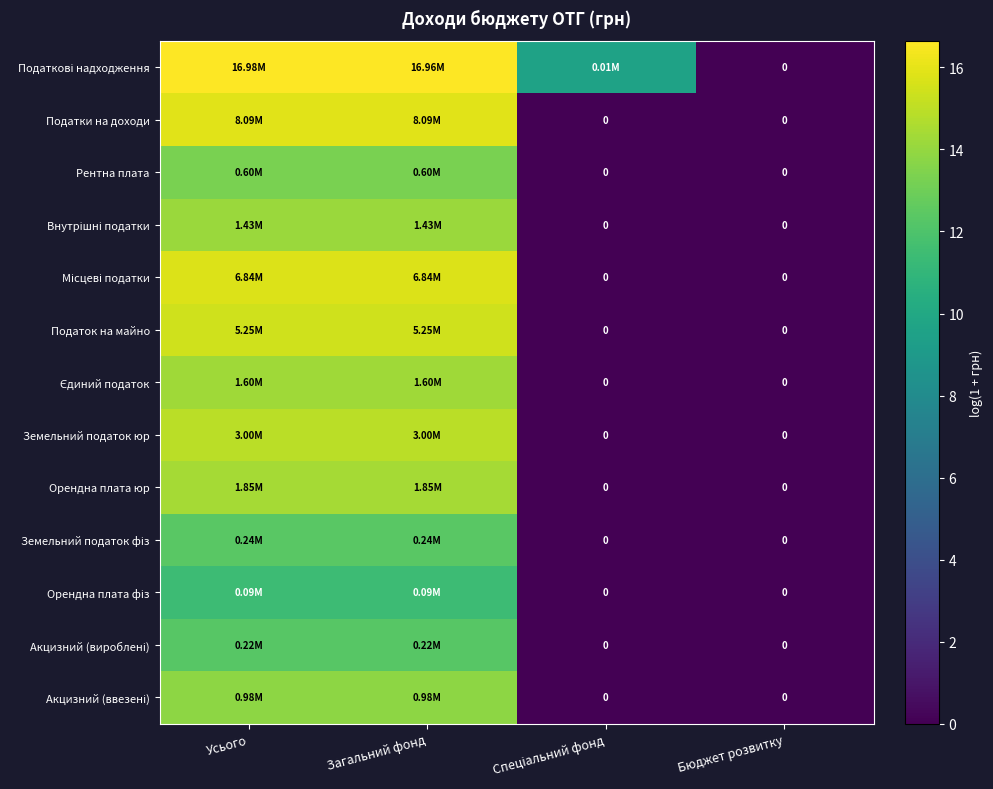

Rank the categories by Єдиний податок value from highest to lowest.

Усього, Загальний фонд, Спеціальний фонд, Бюджет розвитку